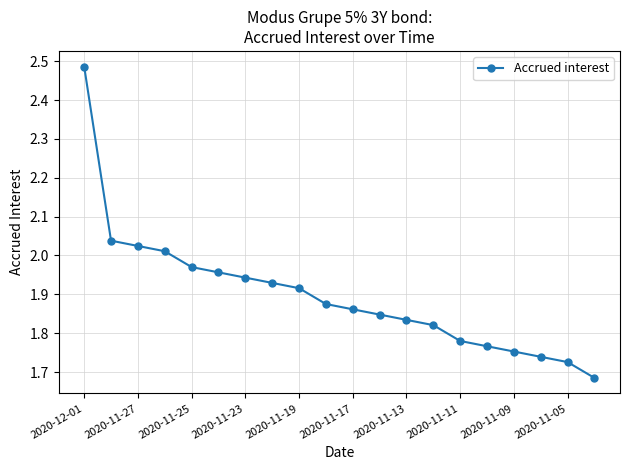

What is the sum of all values?

38.0